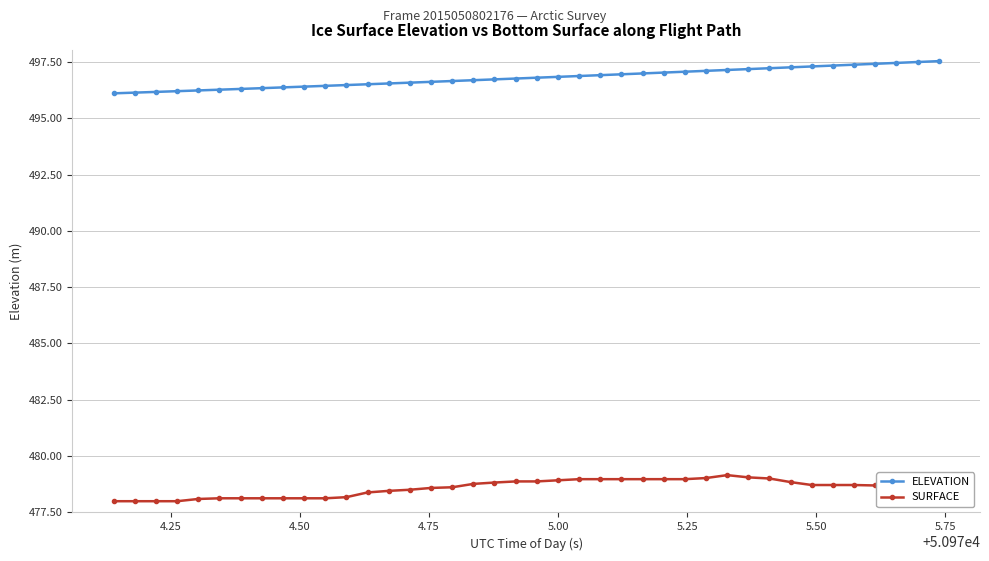

What is the minimum value shown in the chart?

478.0